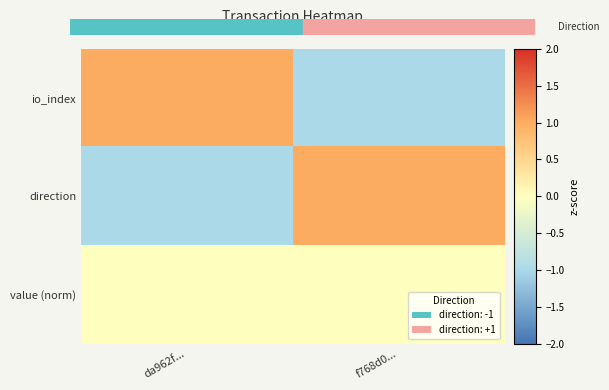

Reading left to right, extract all data points from this chart.

io_index: da962f...=1	f768d0...=-1
direction: da962f...=-1	f768d0...=1
value (norm): da962f...=0	f768d0...=0